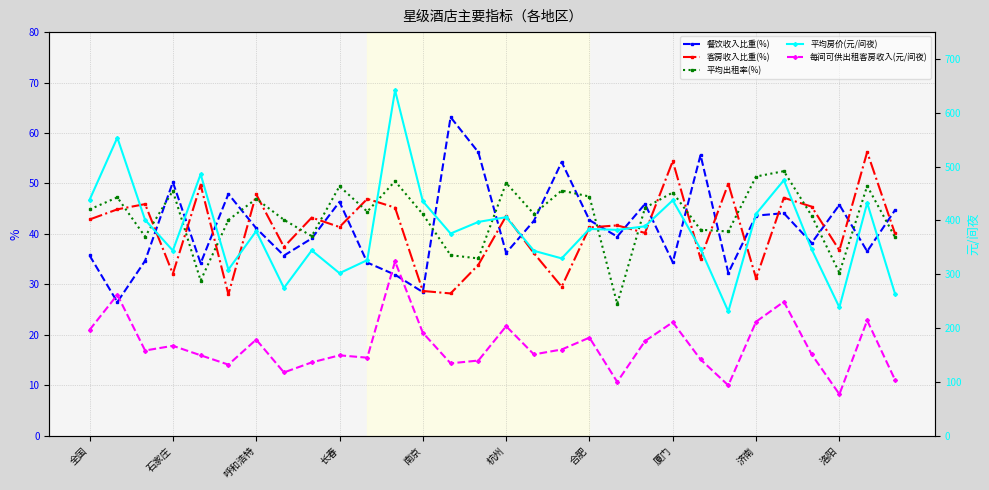

The 平均出租率(%) series shows 69.6 at 石家庄. True or false?

False